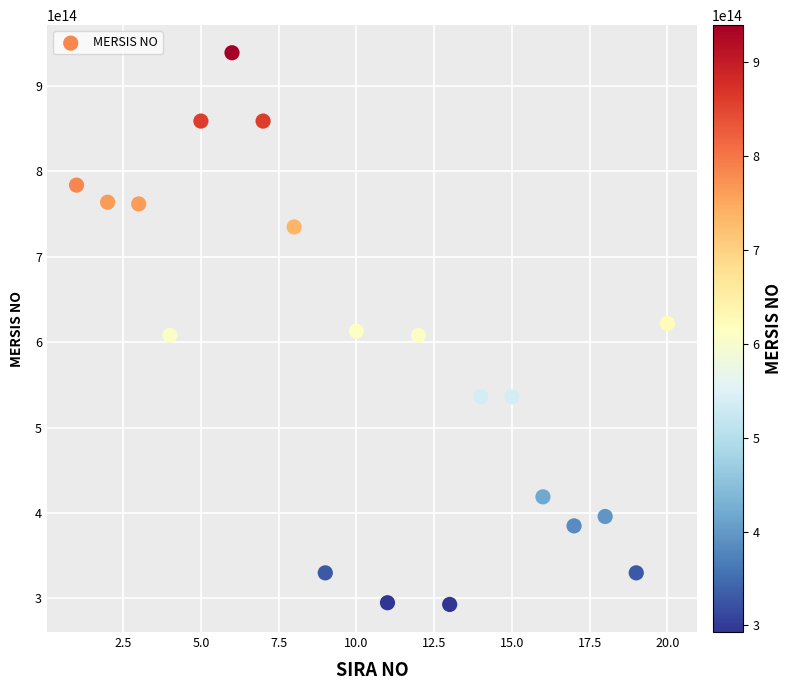

What is the range of X values (max minus min)?

19